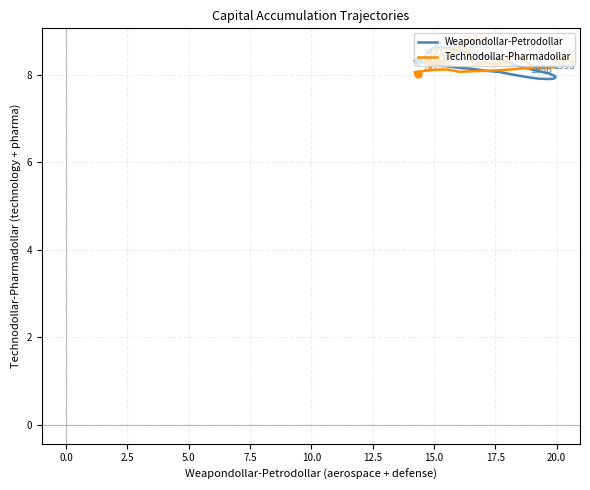

What is the minimum value for Technodollar-Pharmadollar?

8.0